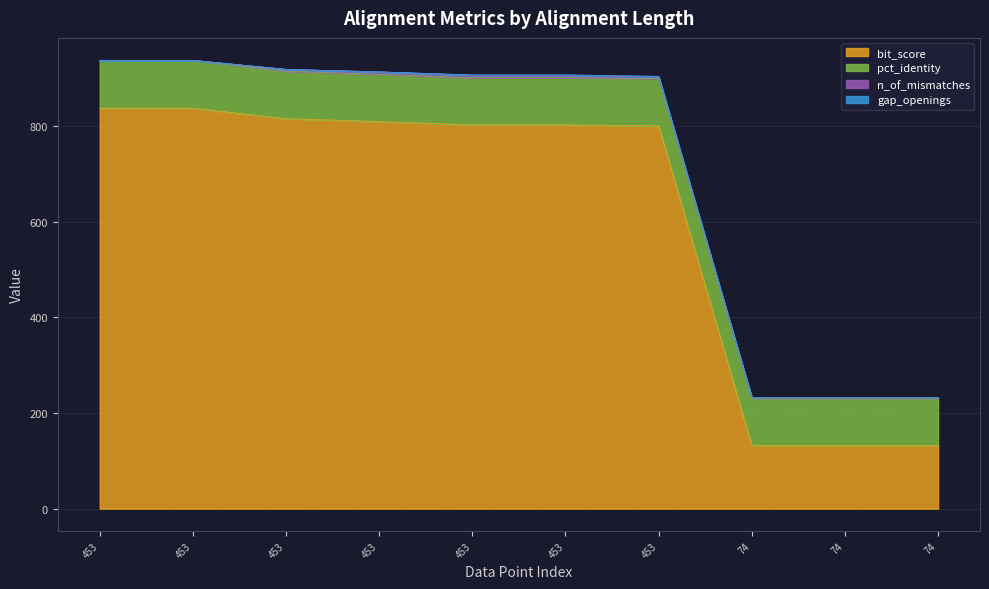

The value of bit_score at 453 is 395.9. True or false?

False